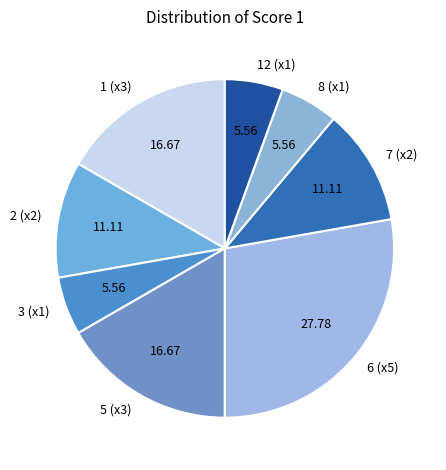

How many slices are in this pie chart?

8